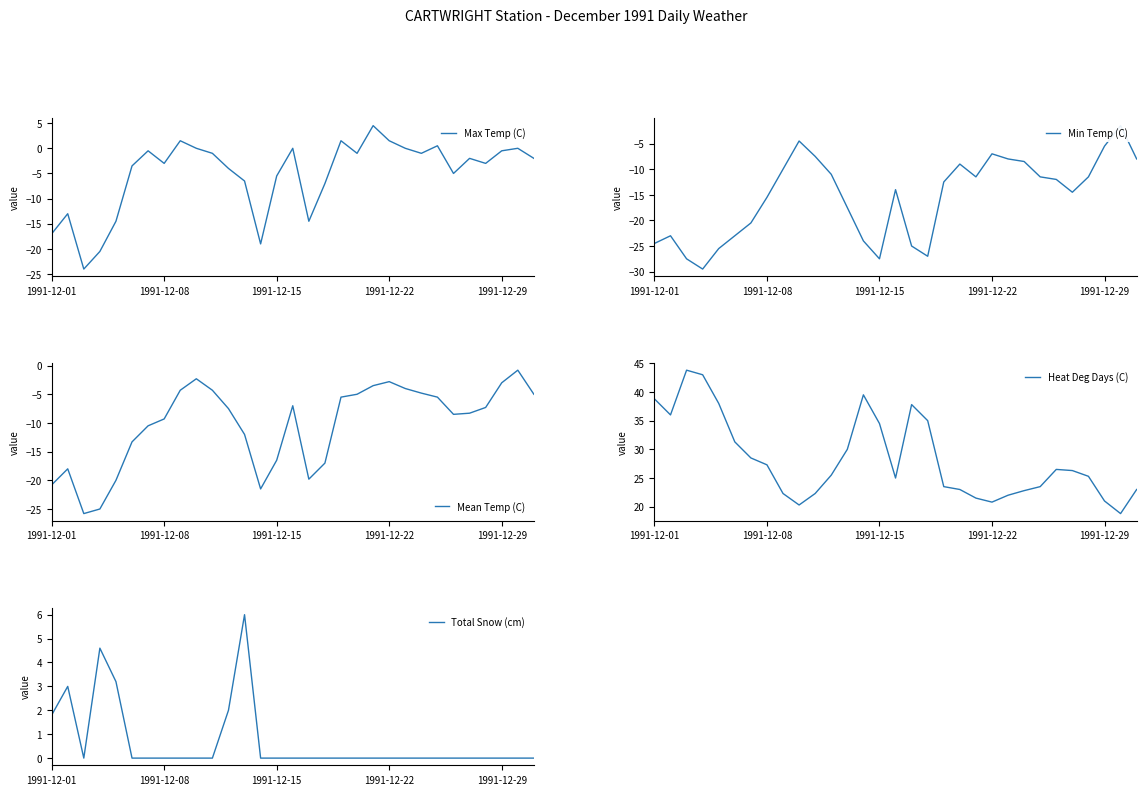

Which series has the largest total across all categories?

Heat Deg Days (C)